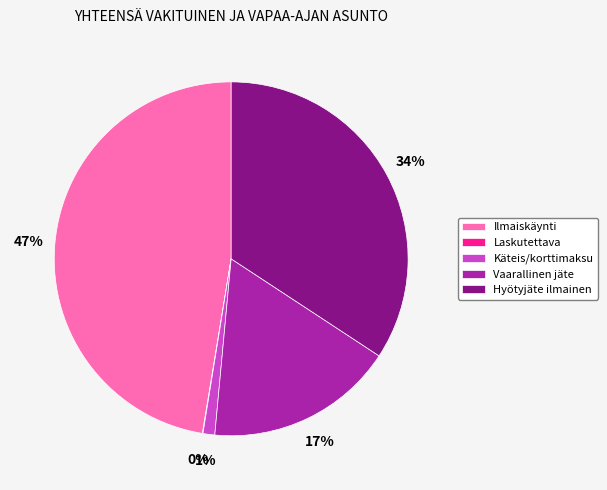

Which slice is the largest?

Ilmaiskäynti